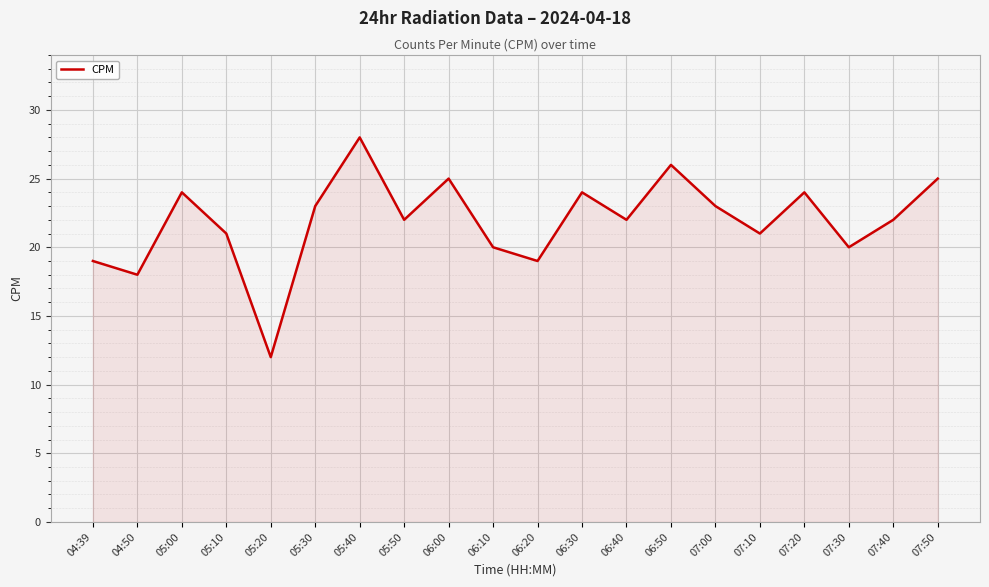

What is the difference between the maximum and second lowest values?

10